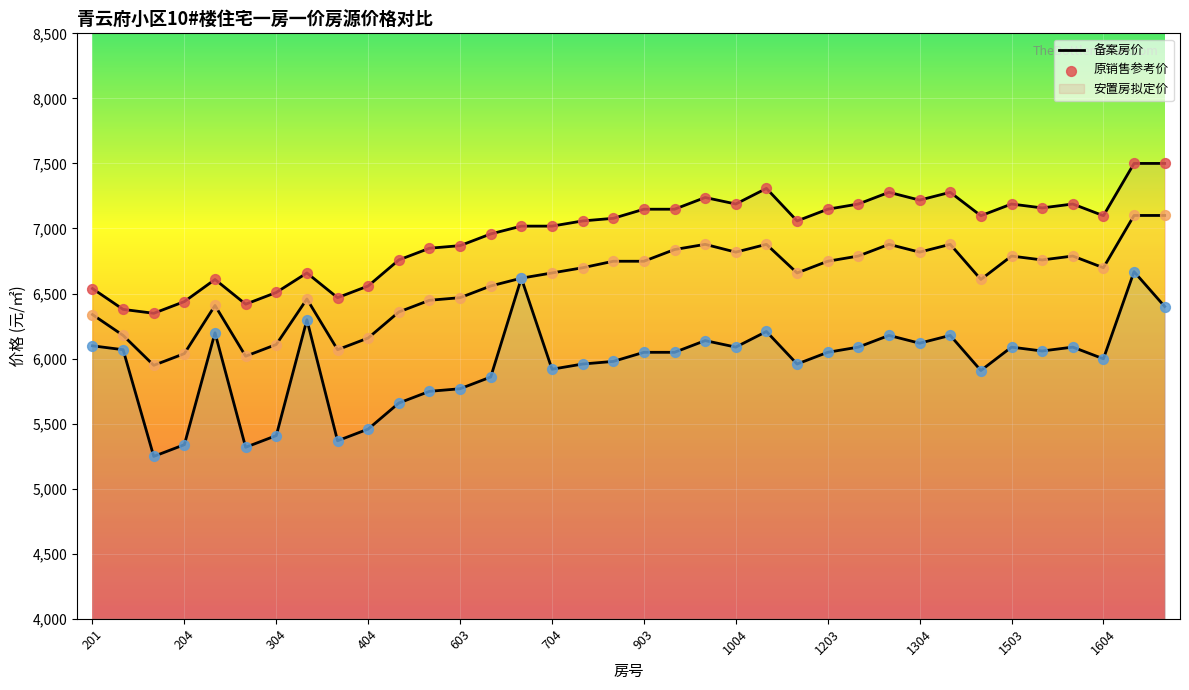

Which series reaches the minimum Y coordinate?

安置房拟定价